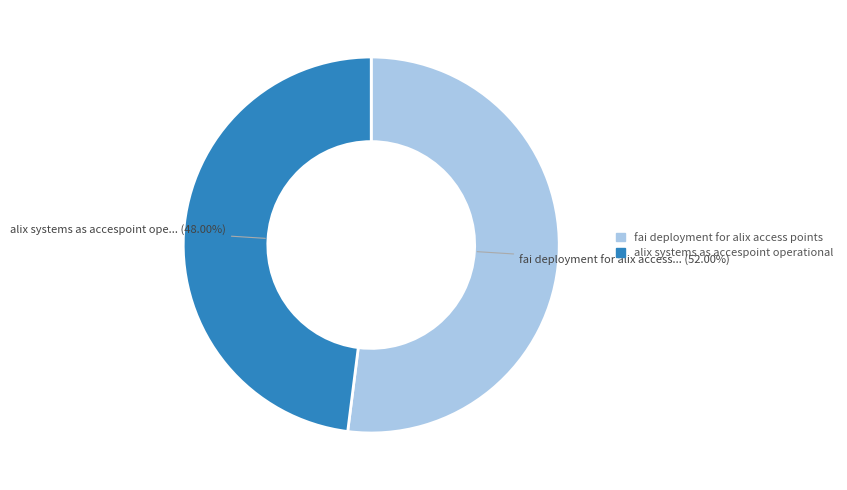

Between alix systems as accespoint operational and fai deployment for alix access points, which is larger?

fai deployment for alix access points